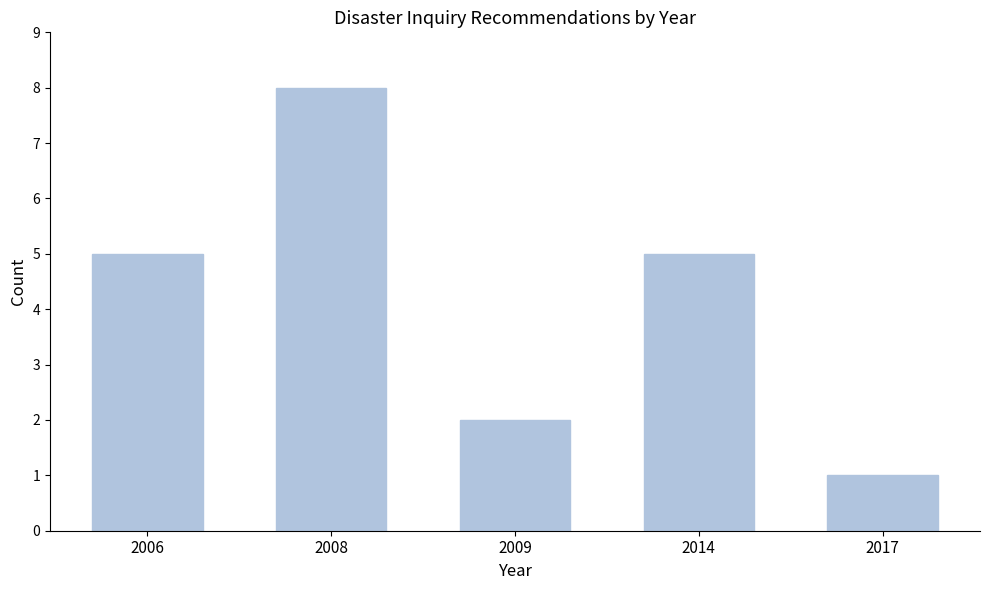

Reading left to right, extract all data points from this chart.

5	8	2	5	1